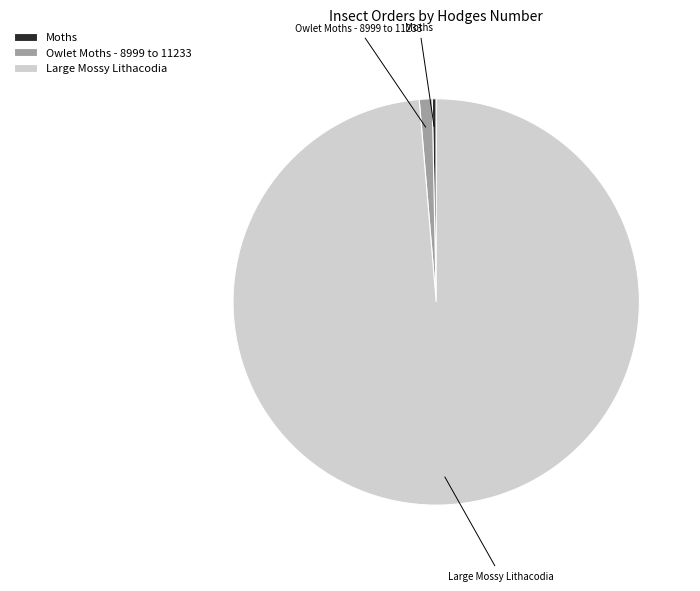

Rank the categories by value from lowest to highest.

Moths, Owlet Moths - 8999 to 11233, Large Mossy Lithacodia